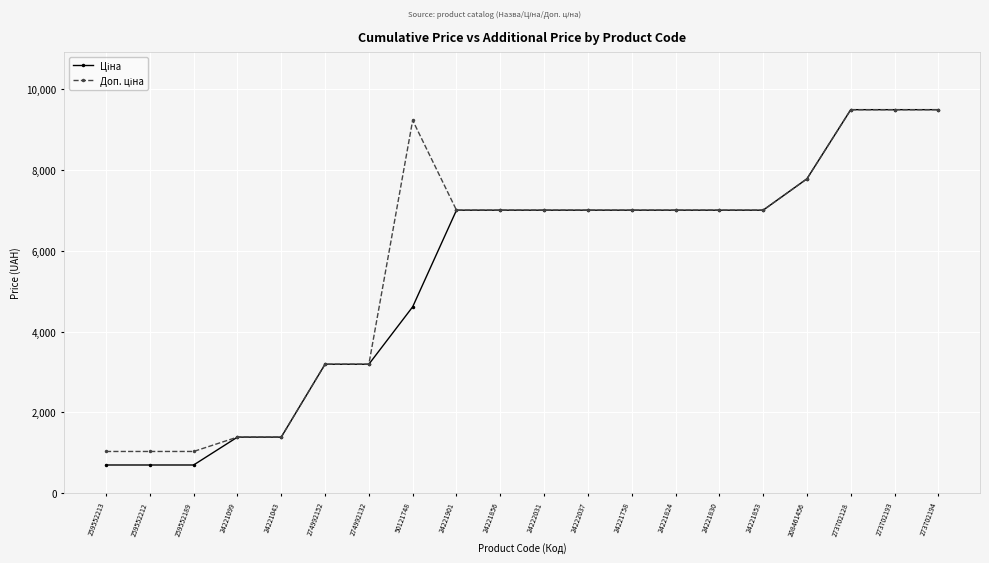

At how many categories does at least one series exceed 3433?

13